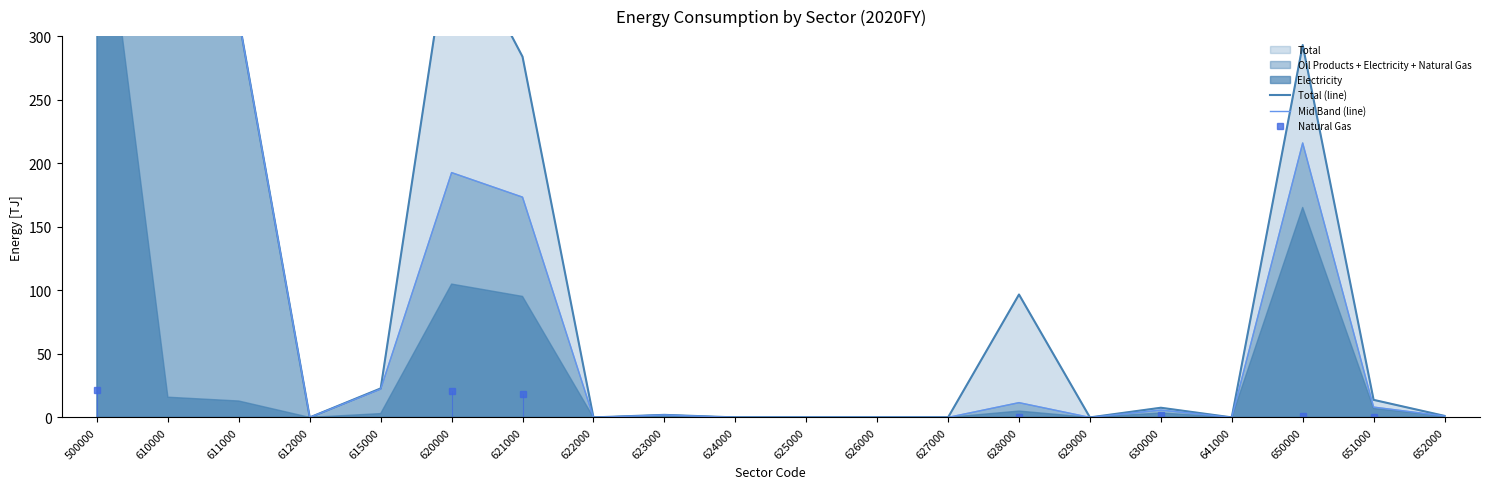

Which series has the largest total across all categories?

Total (line)